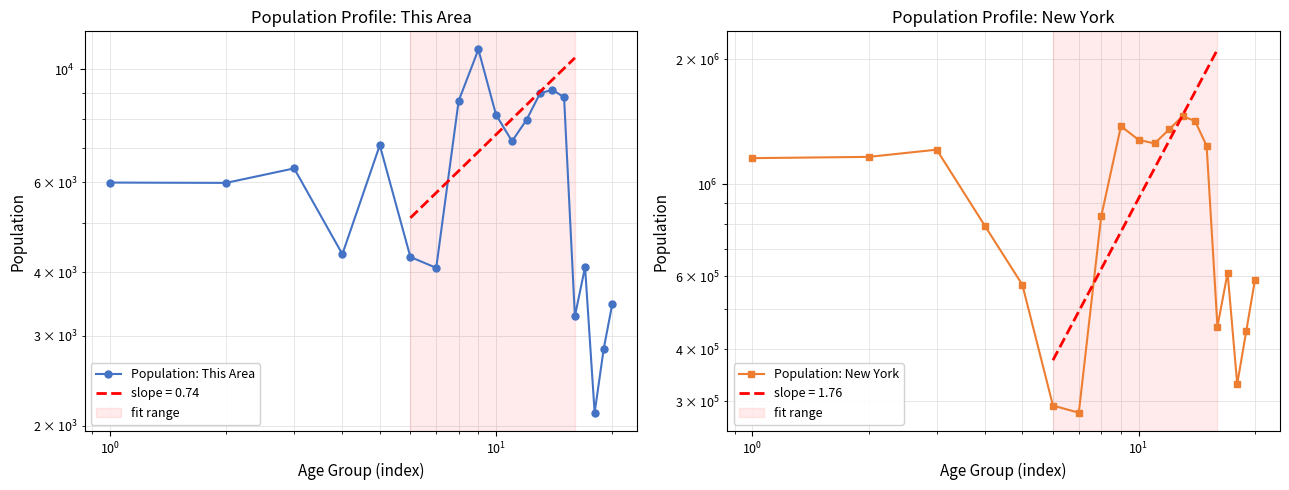

Which series has the widest spread of values?

Population: New York